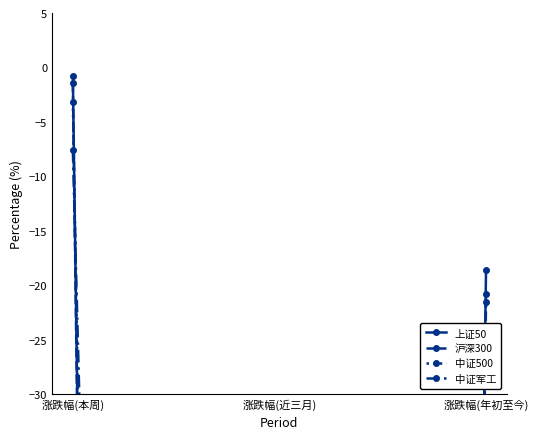

What is the value of the 沪深300 point at the 3rd from the left?

-21.6